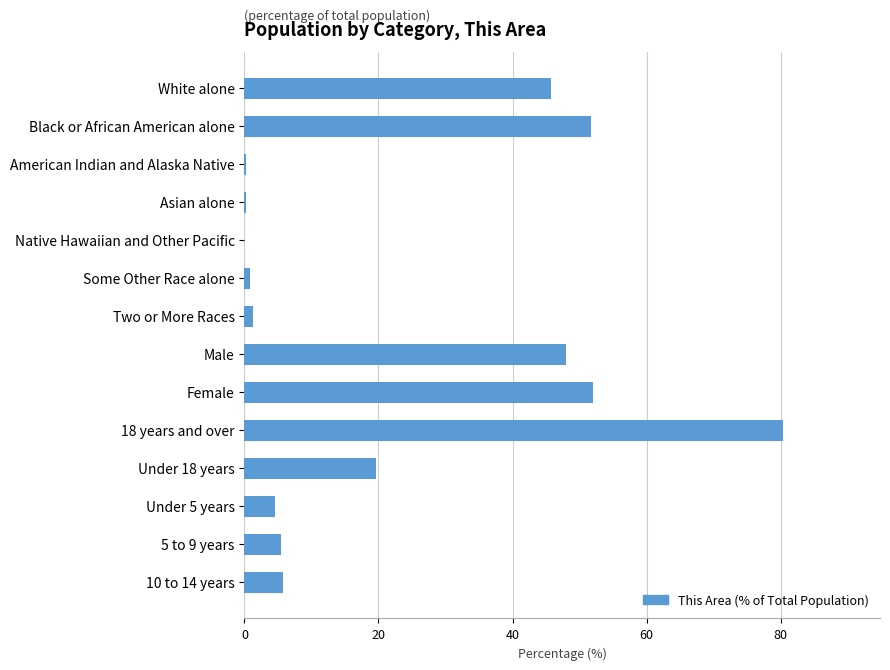

Count the number of categories in the chart.

14